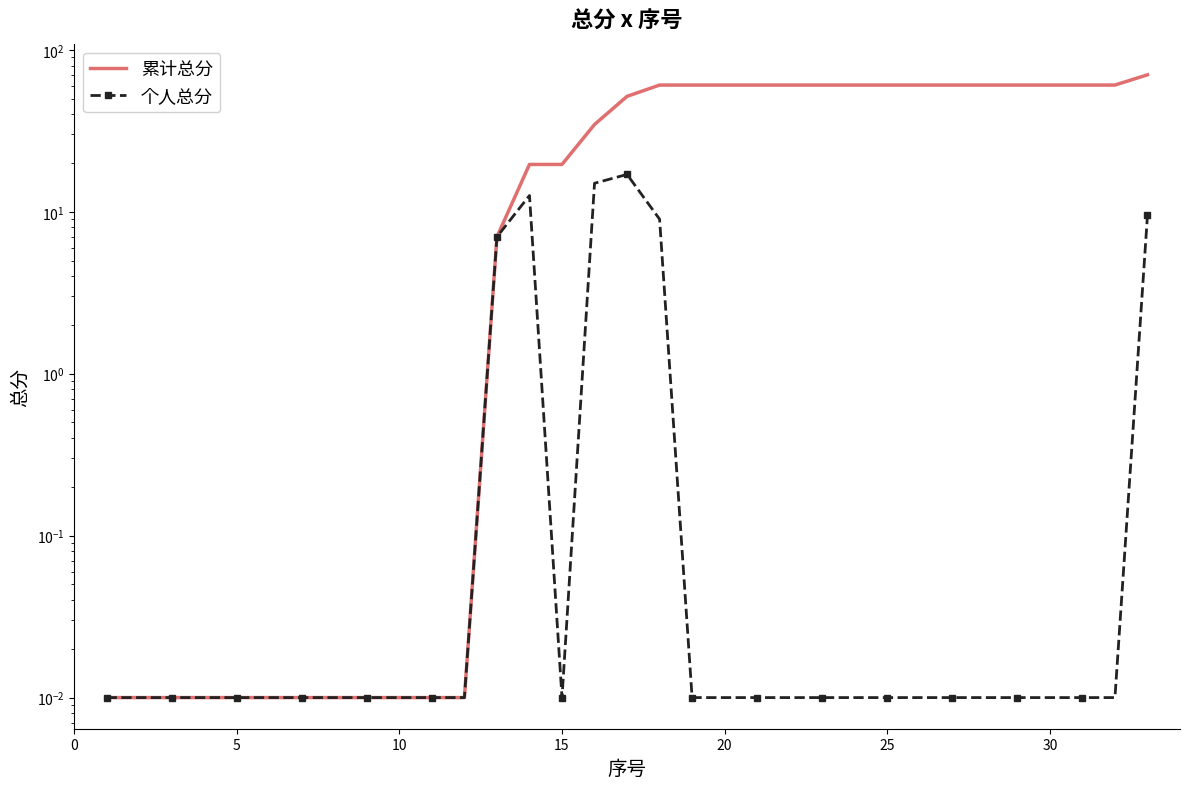

What is the difference between the second highest and minimum values in the 累计总分 series?

60.6